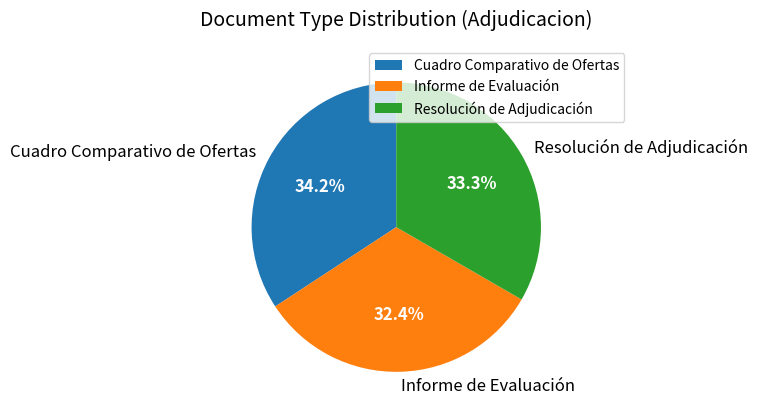

To the nearest percent, what is the average slice percentage?

33%